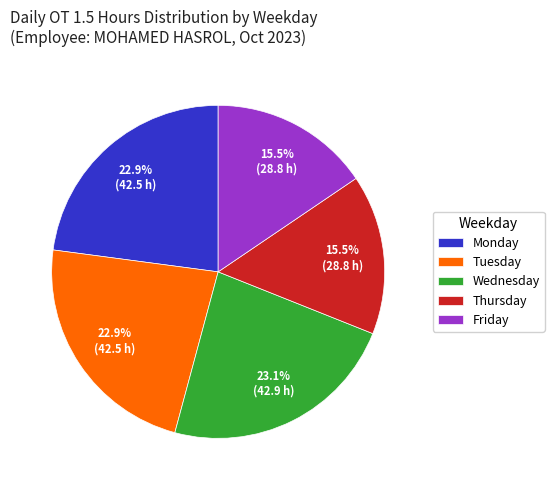

Is there a majority slice in this chart?

No